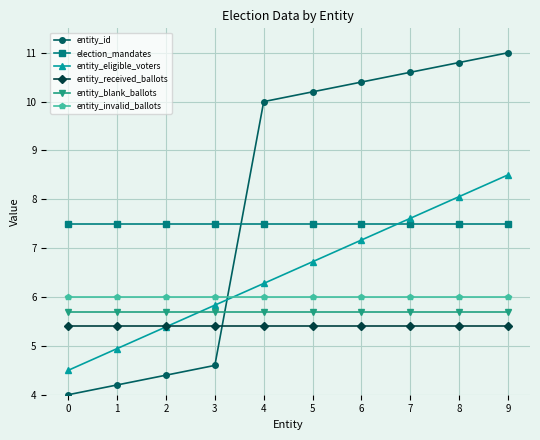

Which series changed the most between 7 and 9?

entity_eligible_voters